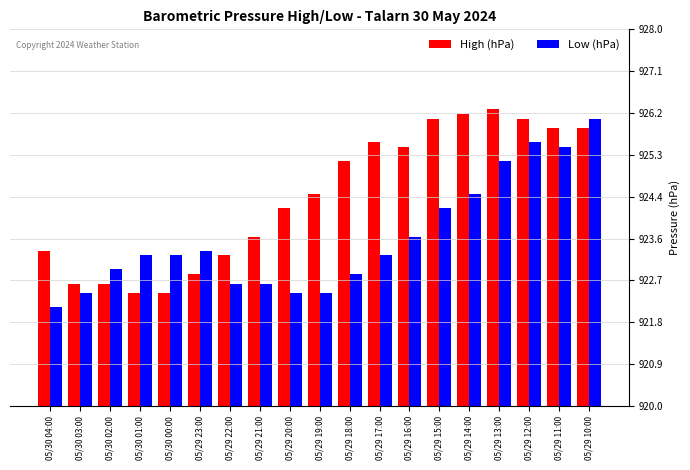

What is the approximate value of Low (hPa) at 05/29 20:00?

922.4